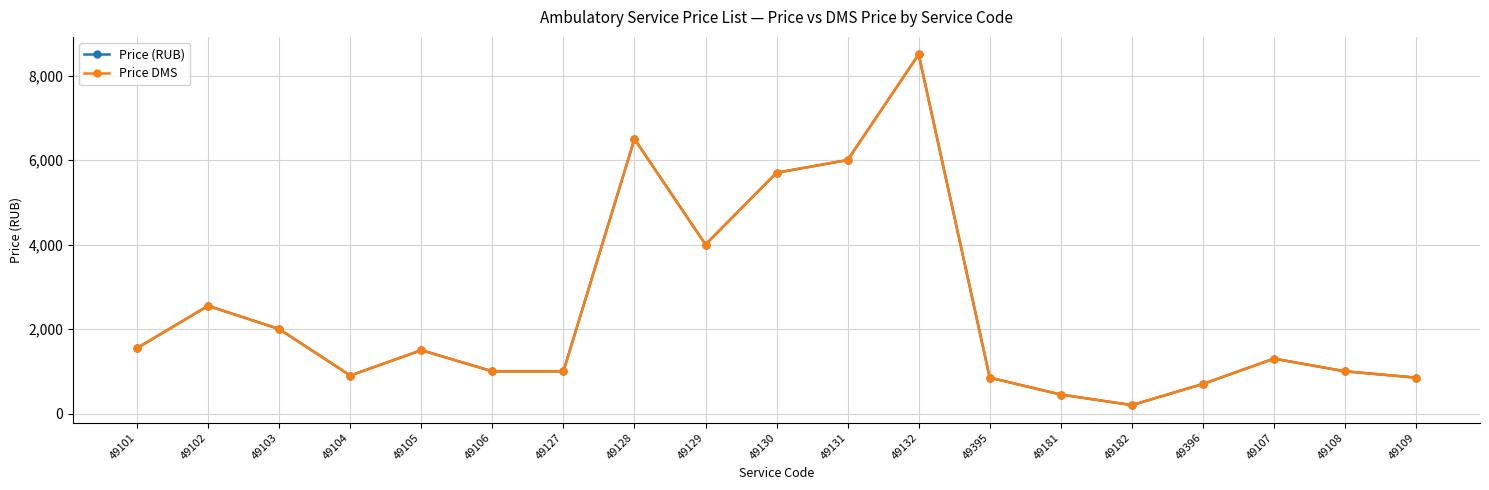

True or false: Price DMS and Price (RUB) intersect in this chart.

False